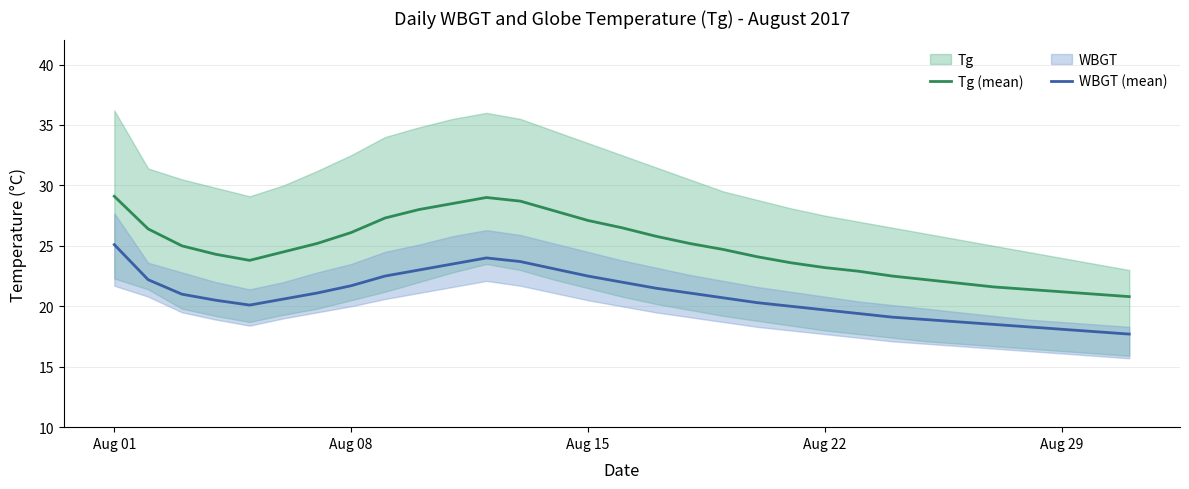

How many lines are shown in the chart?

2